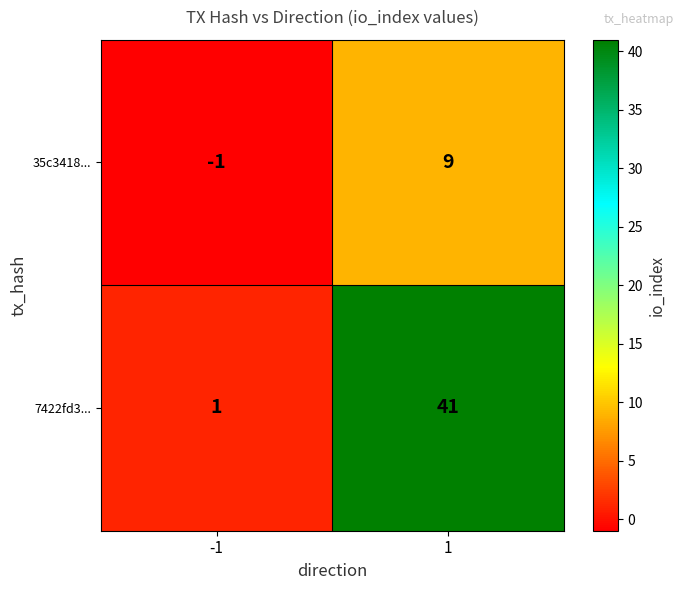

Rank the series by their average value, from lowest to highest.

35c3418..., 7422fd3...